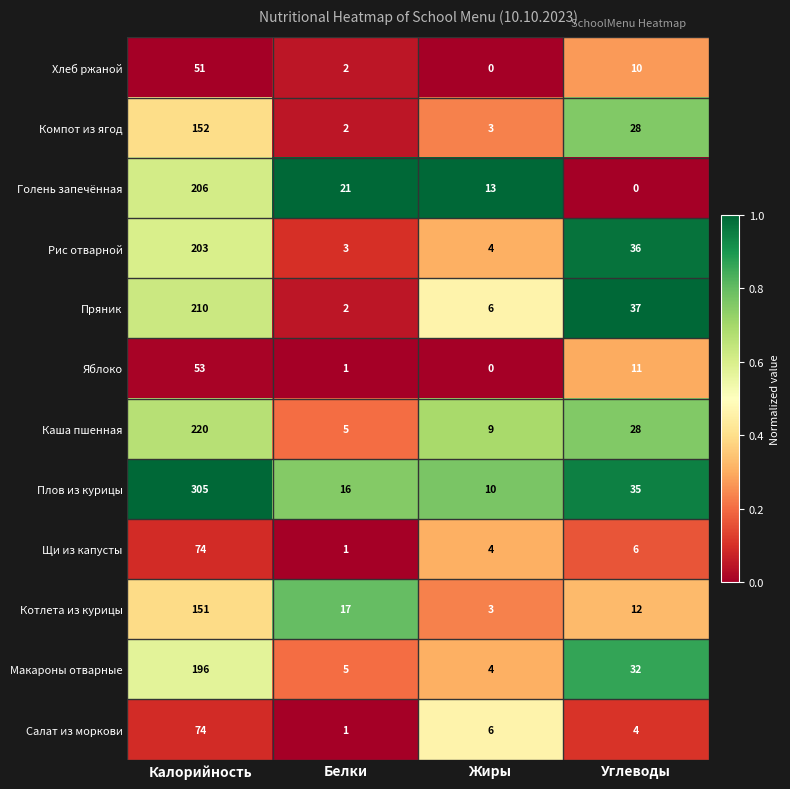

What is the minimum value for Рис отварной?

3